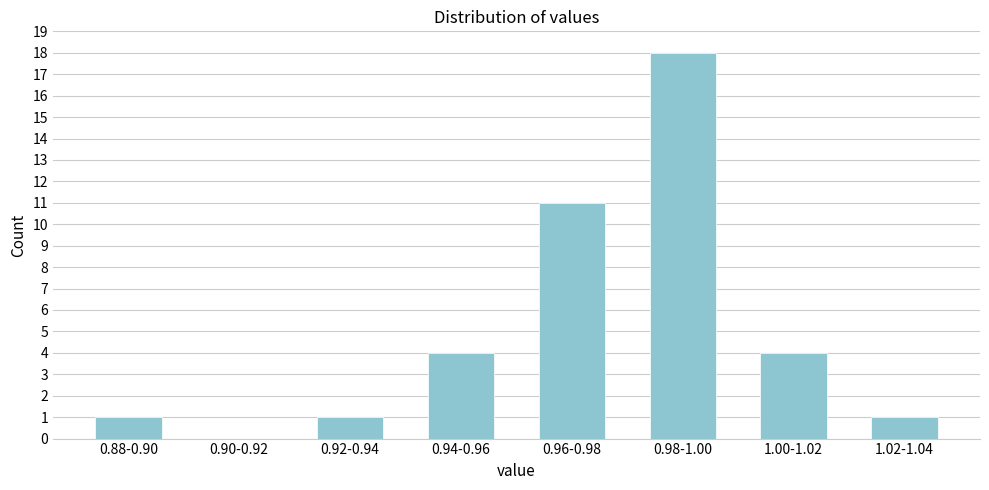

Reading left to right, list all the values displayed in this chart.

0.88-0.90=1	0.90-0.92=0	0.92-0.94=1	0.94-0.96=4	0.96-0.98=11	0.98-1.00=18	1.00-1.02=4	1.02-1.04=1